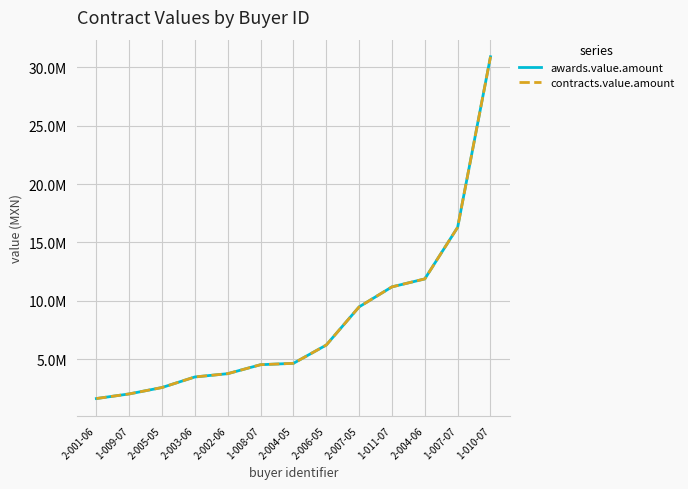

Does the chart display data point markers on the line(s)?

No